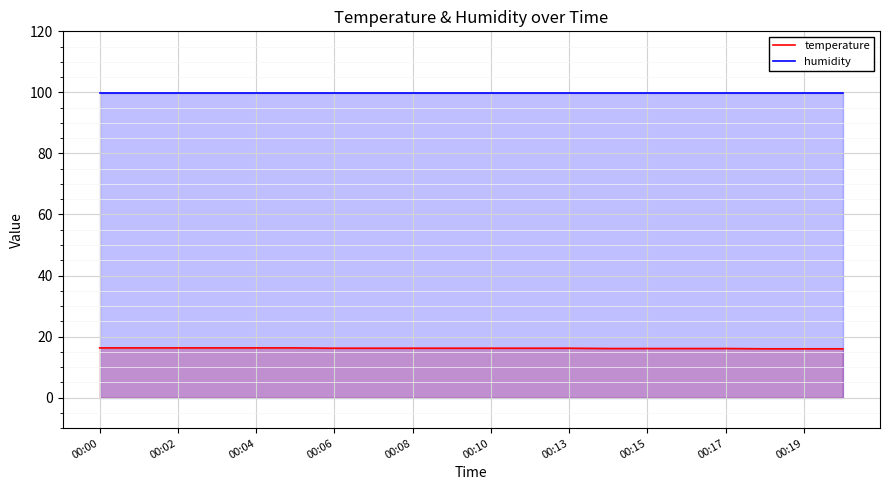

What is the total value across all series at 00:17?

116.0